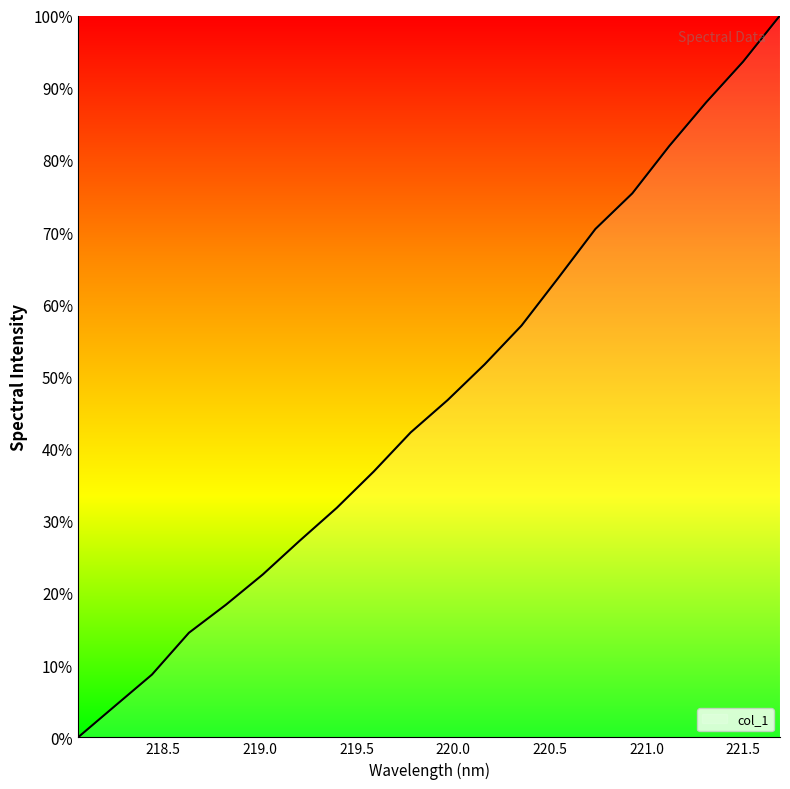

How many lines are shown in the chart?

1